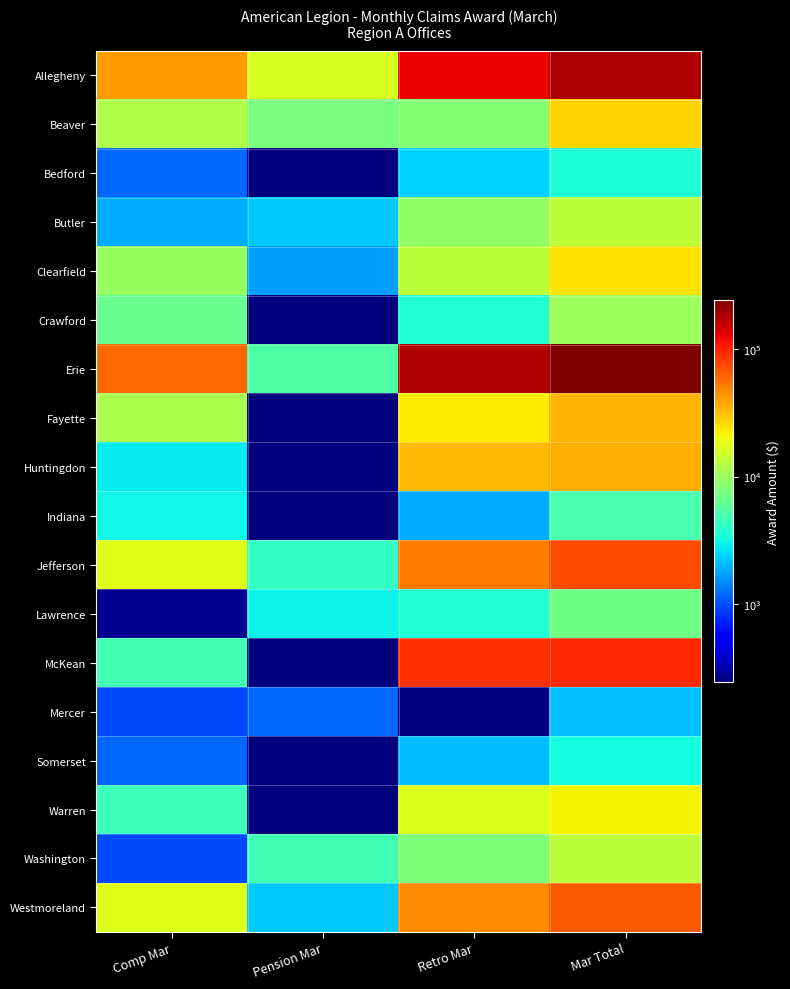

At how many categories does at least one series exceed 202291?

1